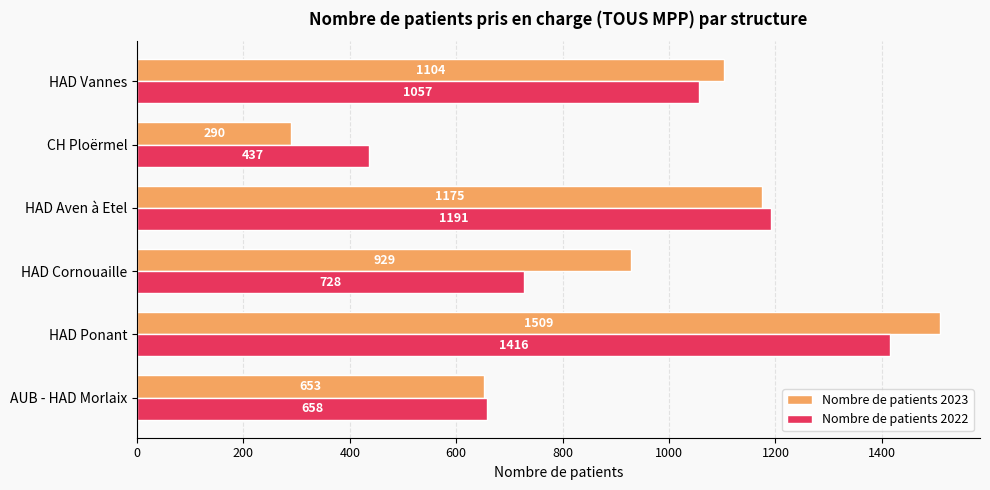

Rank the categories by Nombre de patients 2022 value from highest to lowest.

HAD Ponant, HAD Aven à Etel, HAD Vannes, HAD Cornouaille, AUB - HAD Morlaix, CH Ploërmel